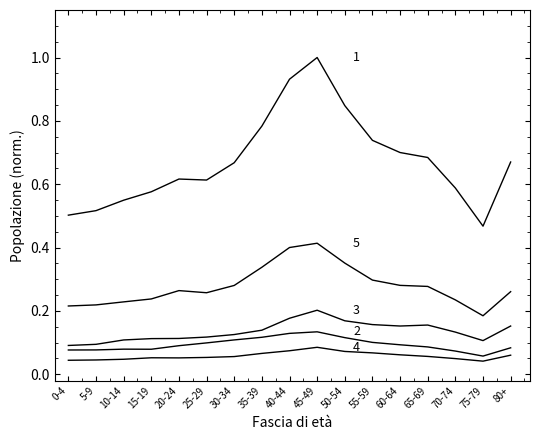

Is this an area chart (filled region under the line)?

No